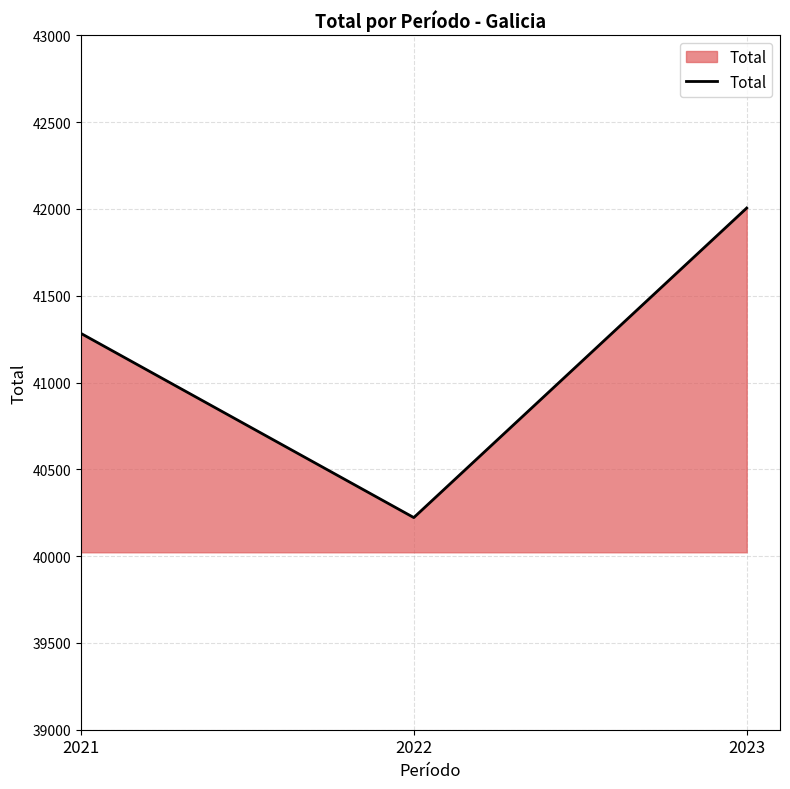

The value at 2021 is 17863. True or false?

False